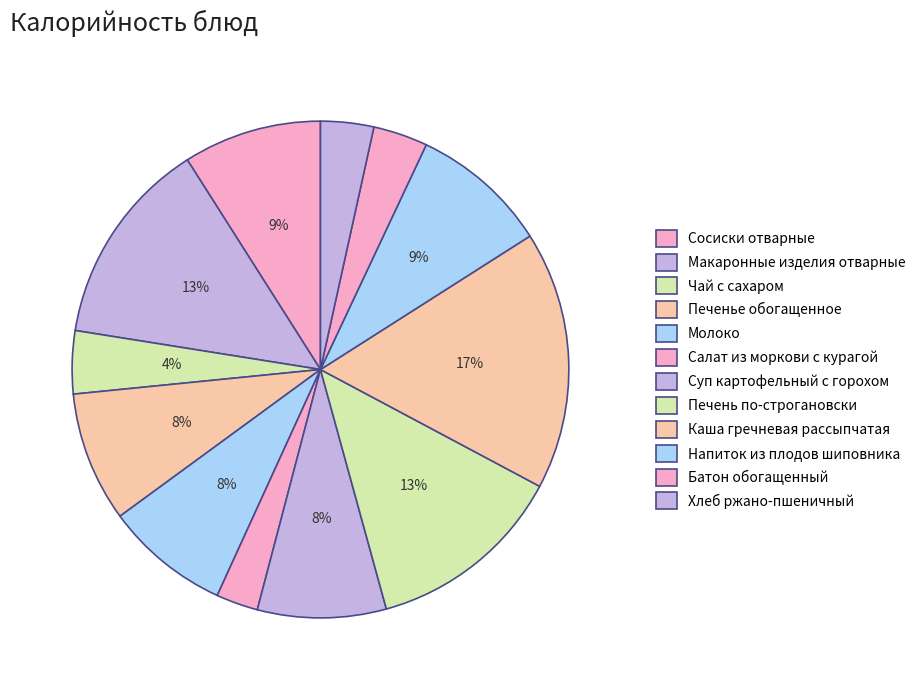

To the nearest percent, what is the difference between the Суп картофельный с горохом and Чай с сахаром slice percentages?

4%